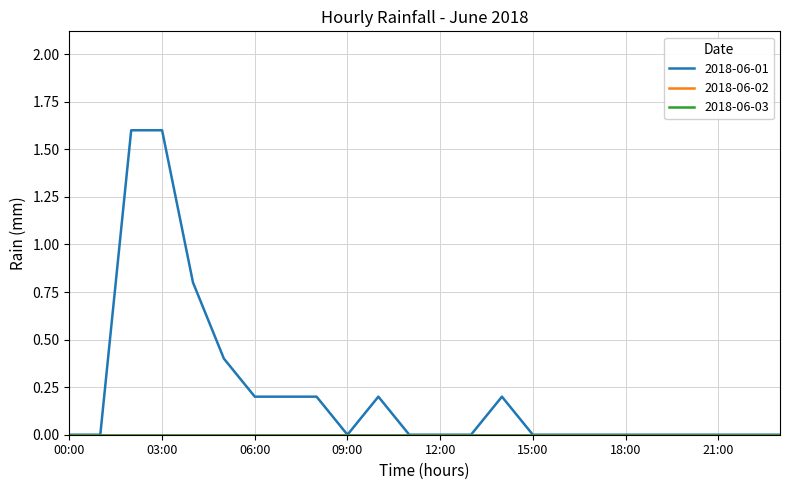

Is this an area chart (filled region under the line)?

No